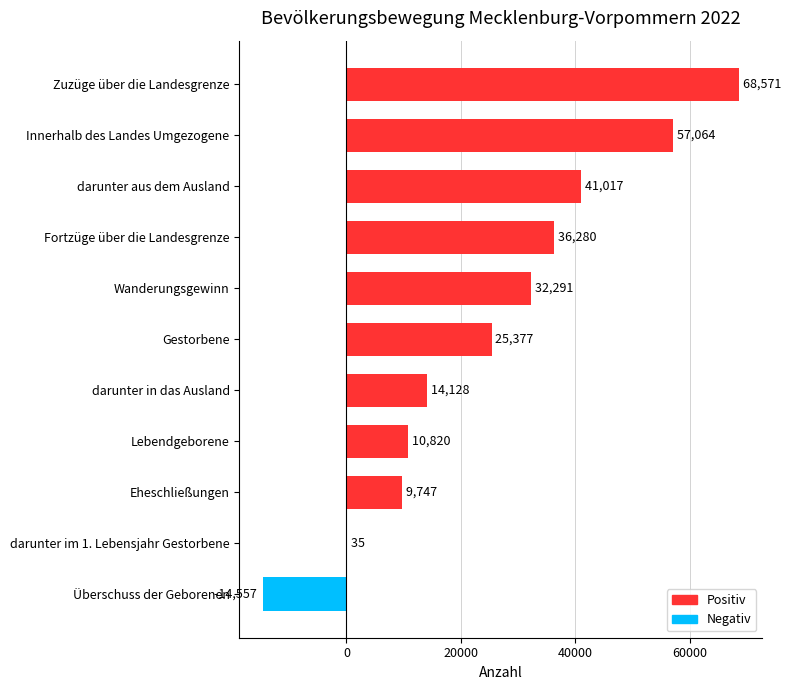

Between Gestorbene and Eheschließungen, which is larger?

Gestorbene